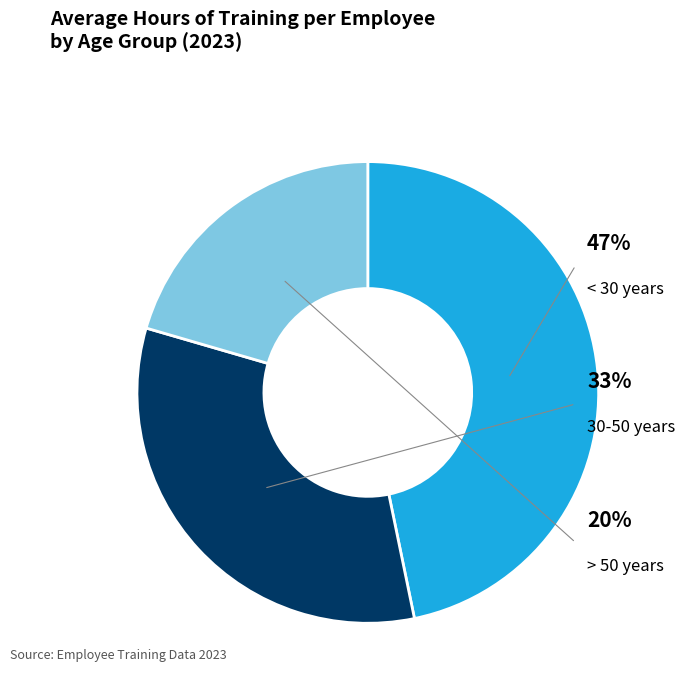

What is the ratio of the value at < 30 years to the value at > 50 years?

2.3